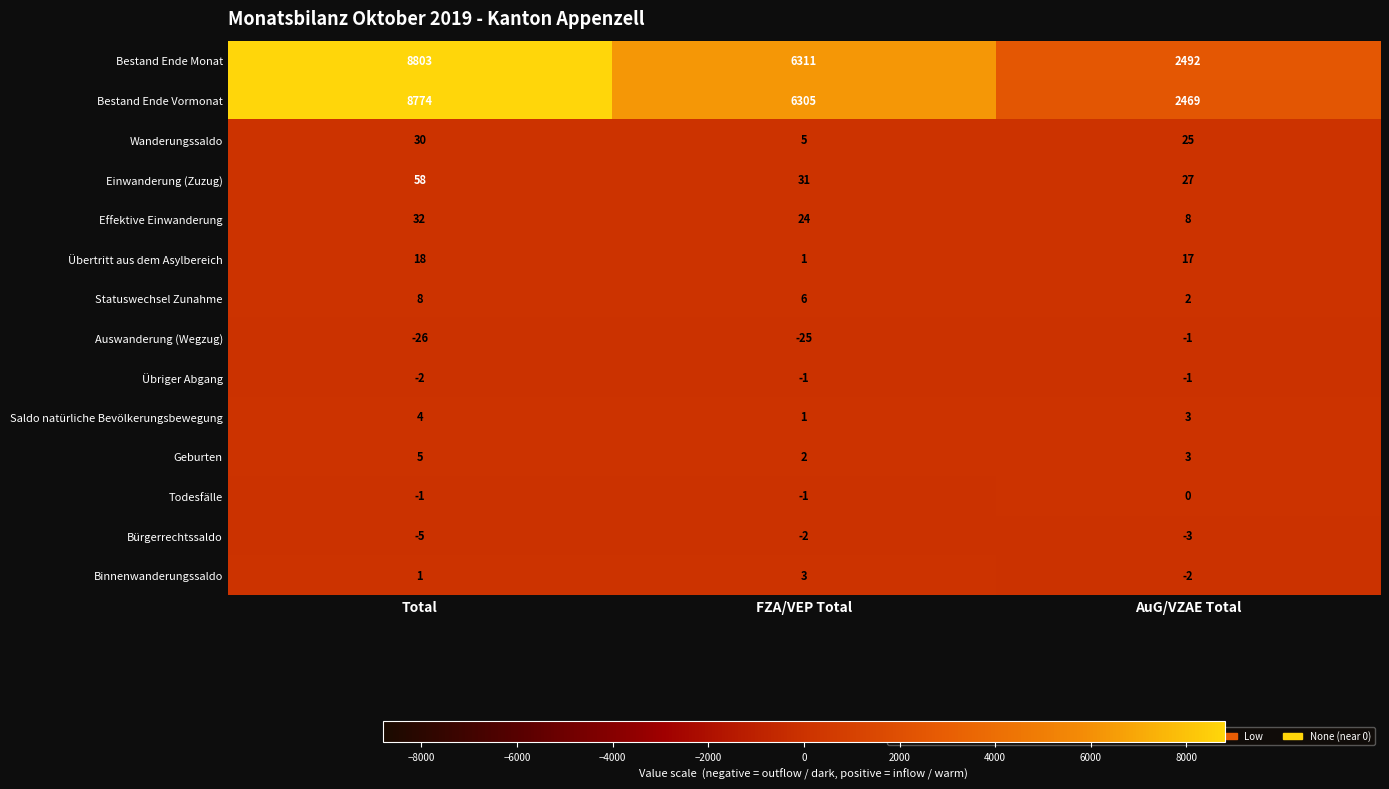

At how many categories does at least one series exceed 1075?

3